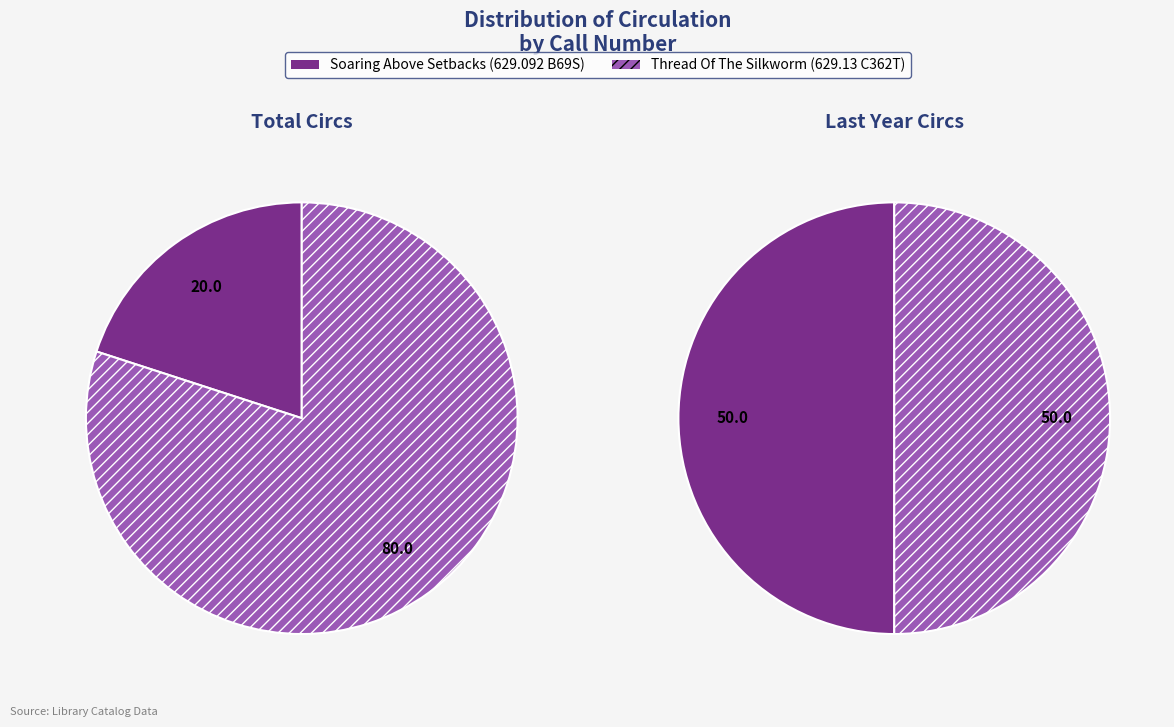

Count the number of slices in the pie.

2